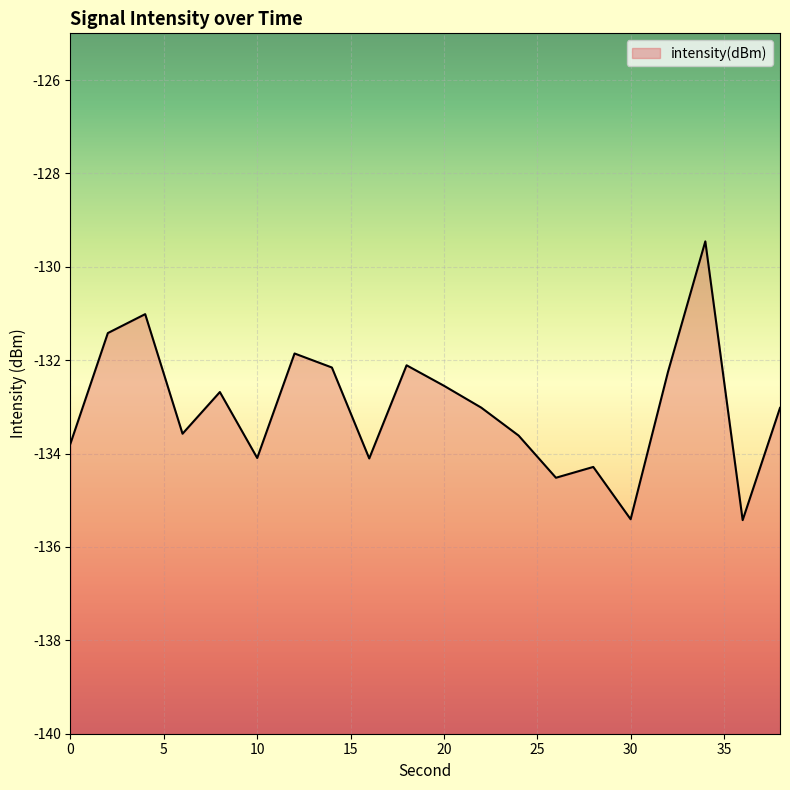

Rank the categories by value from lowest to highest.

36, 30, 26, 28, 16, 10, 0, 24, 6, 38, 22, 8, 20, 32, 14, 18, 12, 2, 4, 34